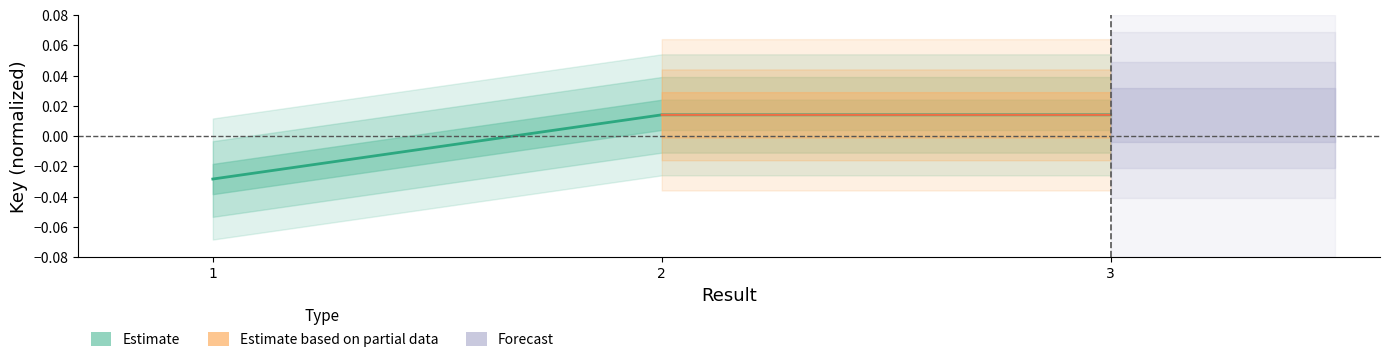

Which category has the highest value across all series?

3